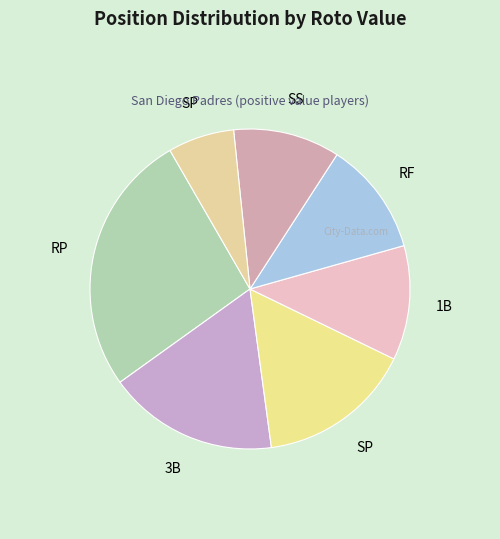

Which slice is the largest?

RP